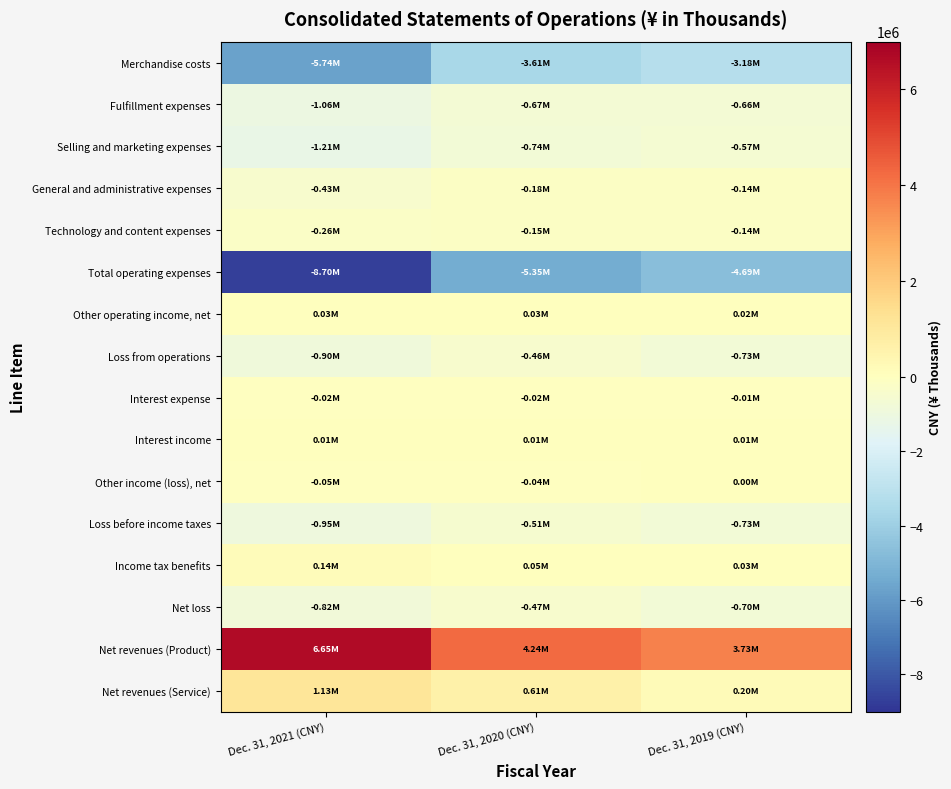

What is the total value across all series at Dec. 31, 2021 (CNY)?

-12177747